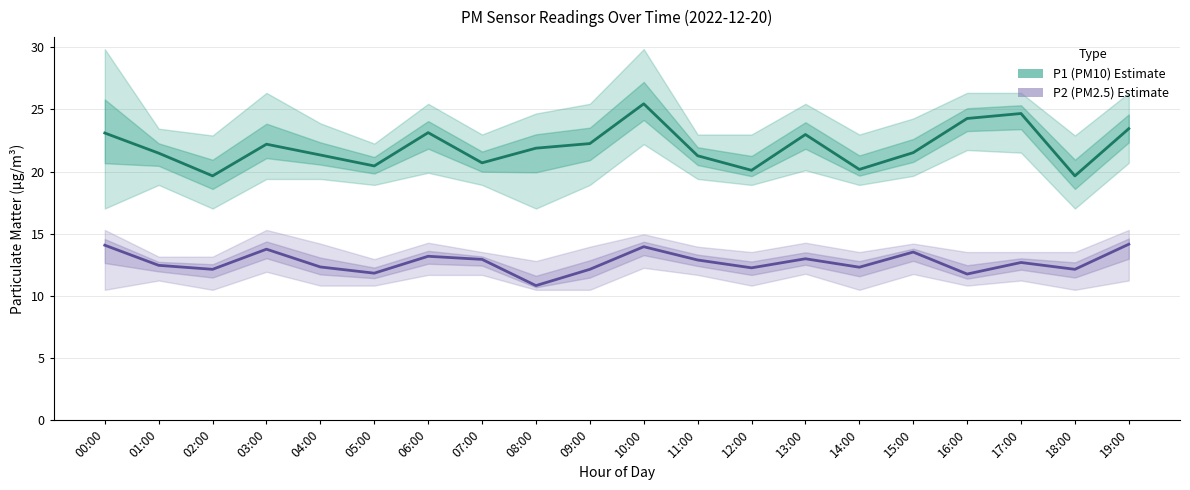

At which label does P2 (PM2.5) reach its peak?

19:00